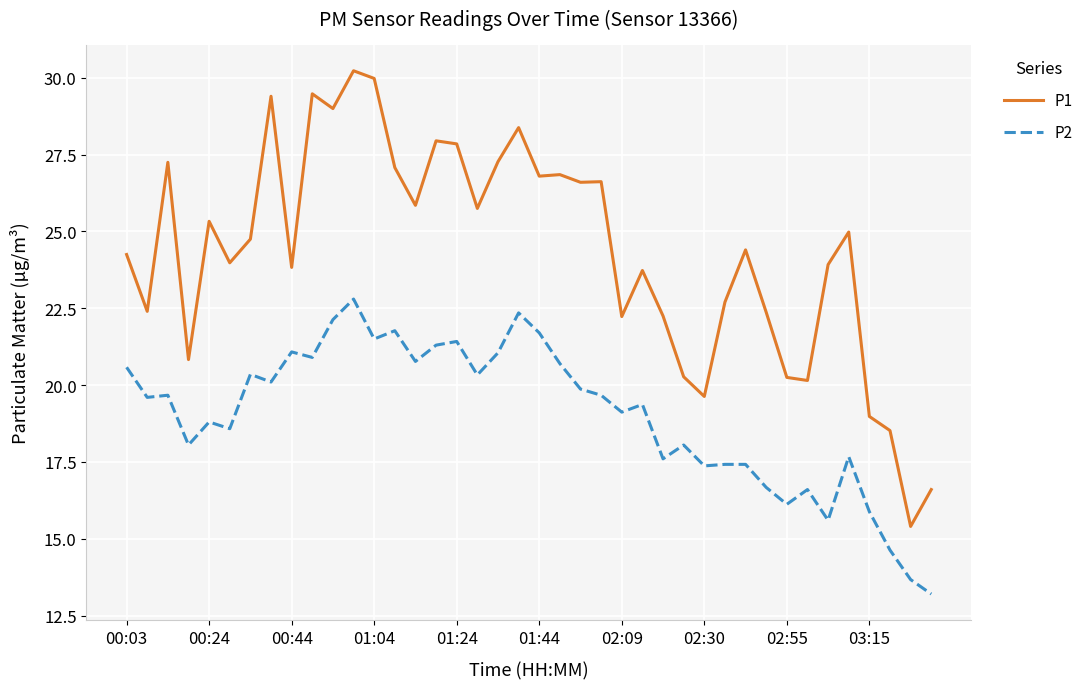

True or false: P1 and P2 cross at least once.

False